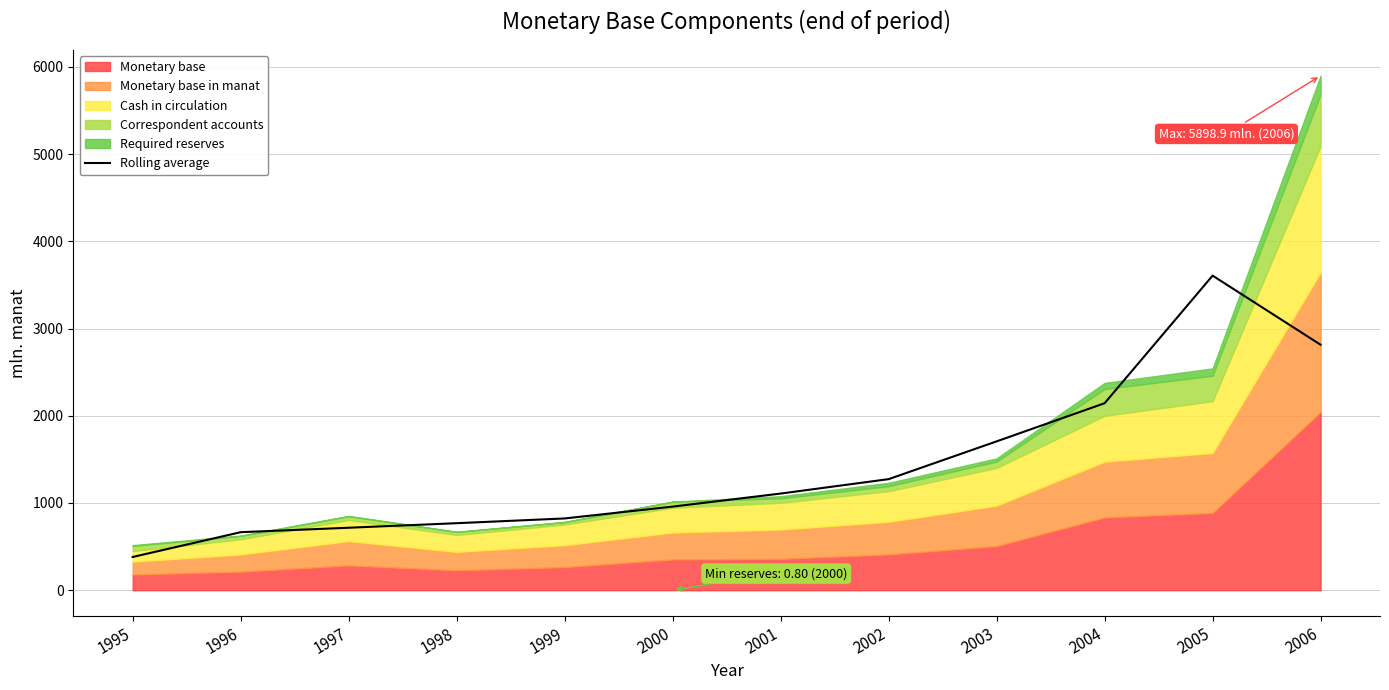

The Rolling average series shows 768.3 at 1998. True or false?

True